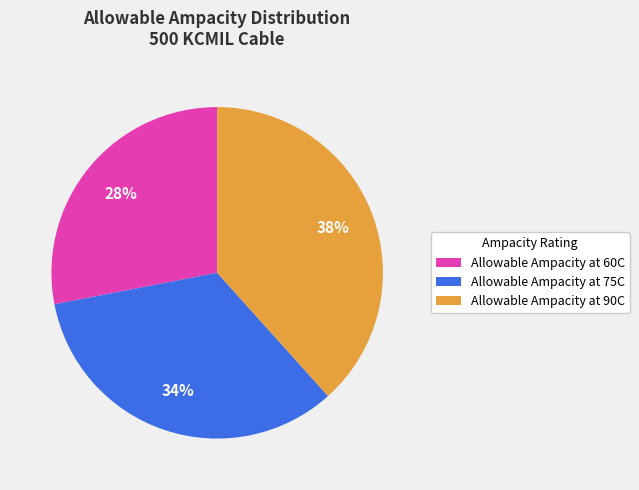

Which slice is the largest?

Allowable Ampacity at 90C